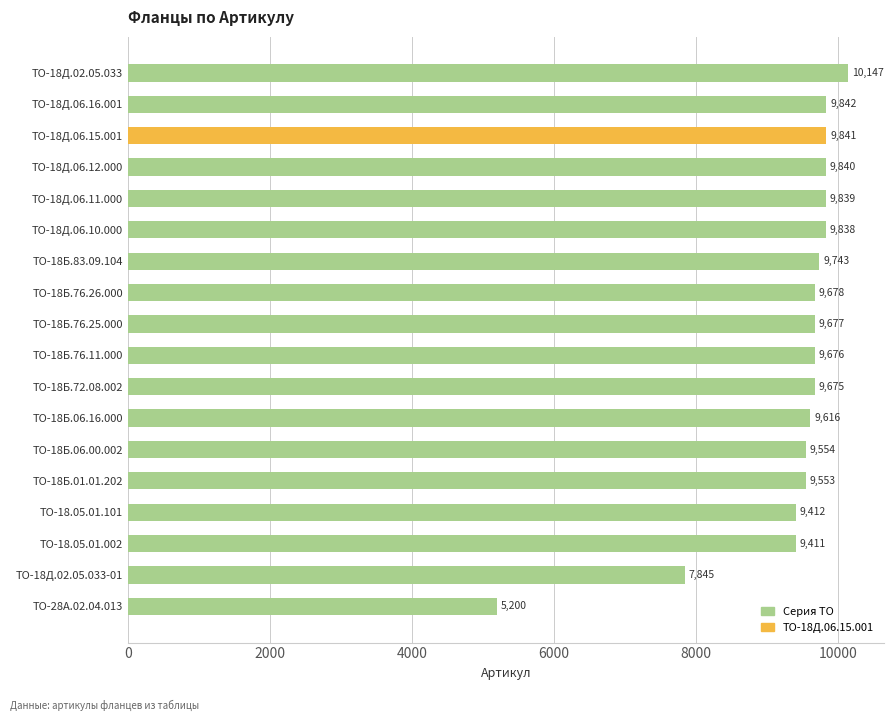

Which label corresponds to the largest value in the chart?

ТО-18Д.02.05.033